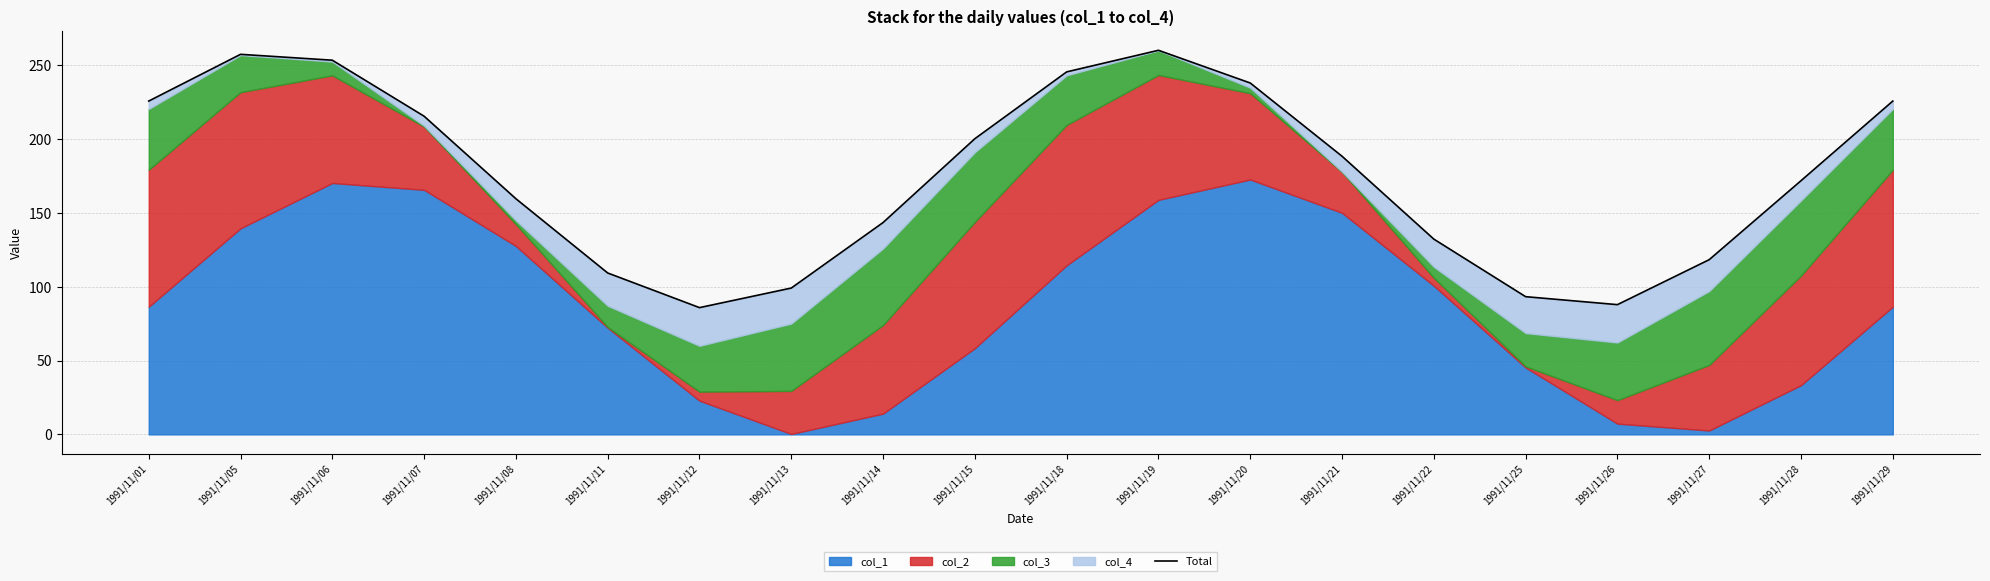

List the labels in order of value, smallest first.

1991/11/12, 1991/11/26, 1991/11/25, 1991/11/13, 1991/11/11, 1991/11/27, 1991/11/22, 1991/11/14, 1991/11/08, 1991/11/28, 1991/11/21, 1991/11/15, 1991/11/07, 1991/11/29, 1991/11/01, 1991/11/20, 1991/11/18, 1991/11/06, 1991/11/05, 1991/11/19